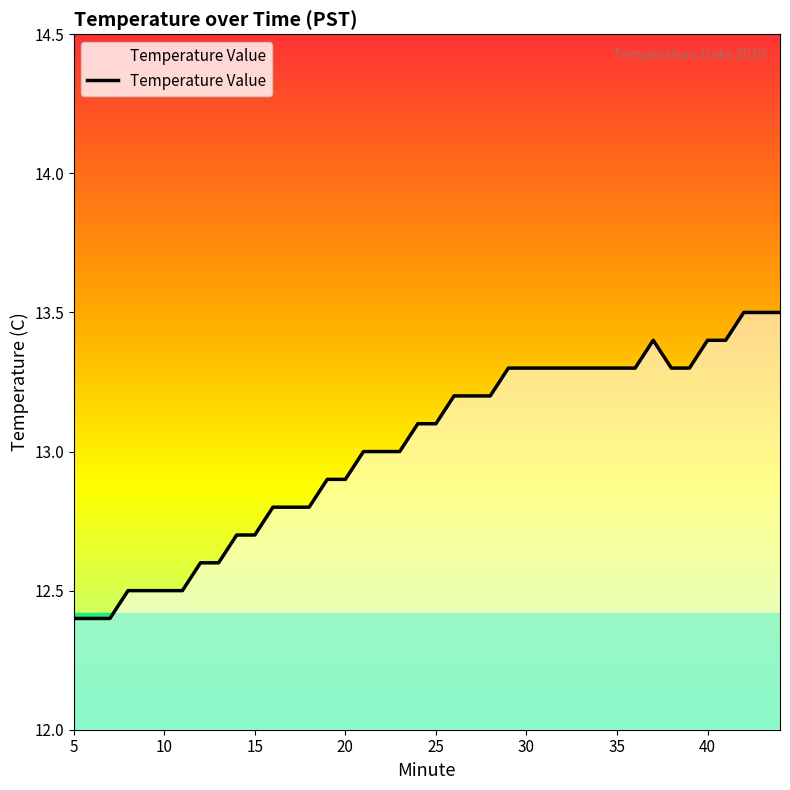

How many points are higher than both their immediate neighbors (excluding endpoints)?

1